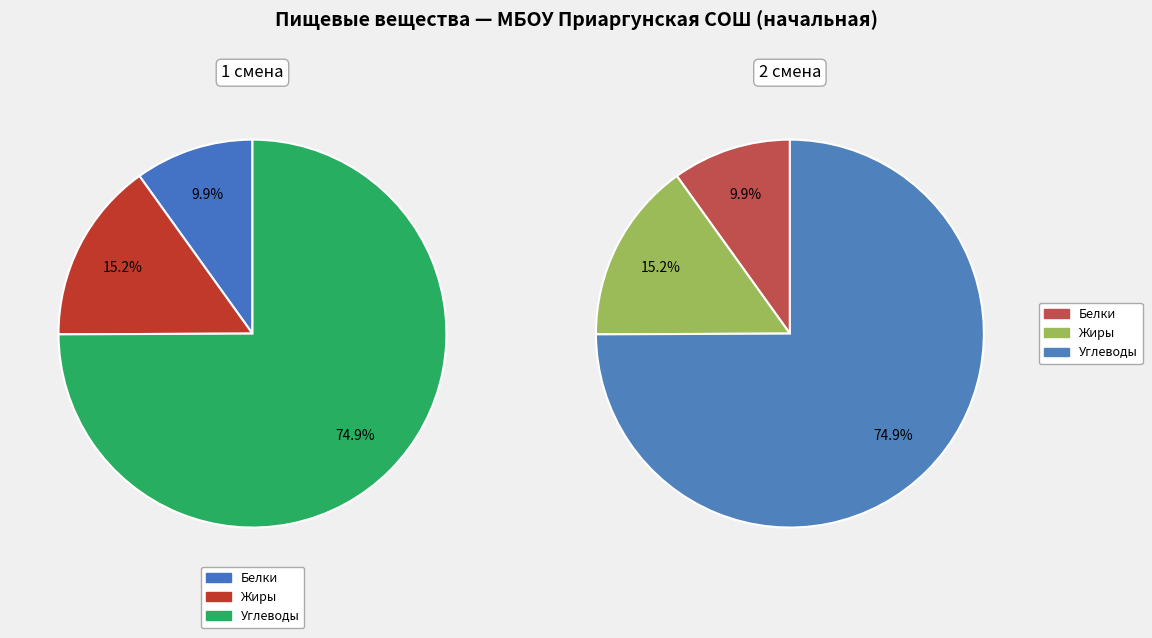

The Белки slice represents 1% of the pie. True or false?

False